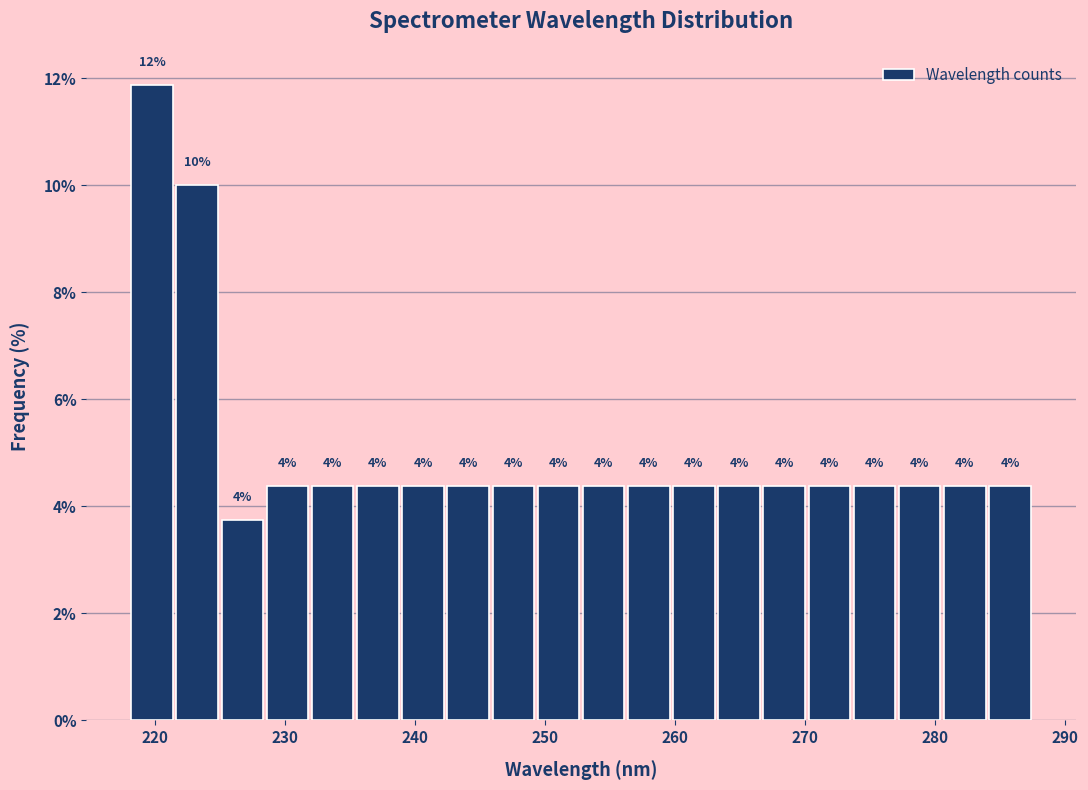

Around what value on the x-axis is the tallest bar? Give the approximate position of its centre, as read against the axis.

220